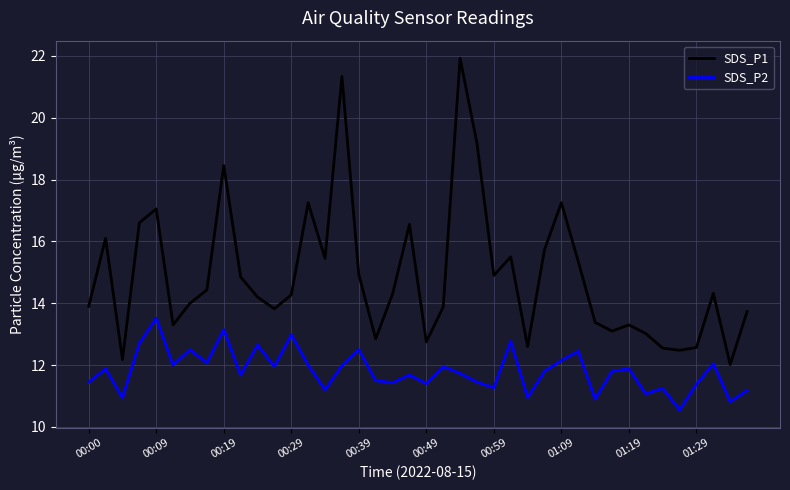

True or false: SDS_P2 and SDS_P1 intersect in this chart.

False